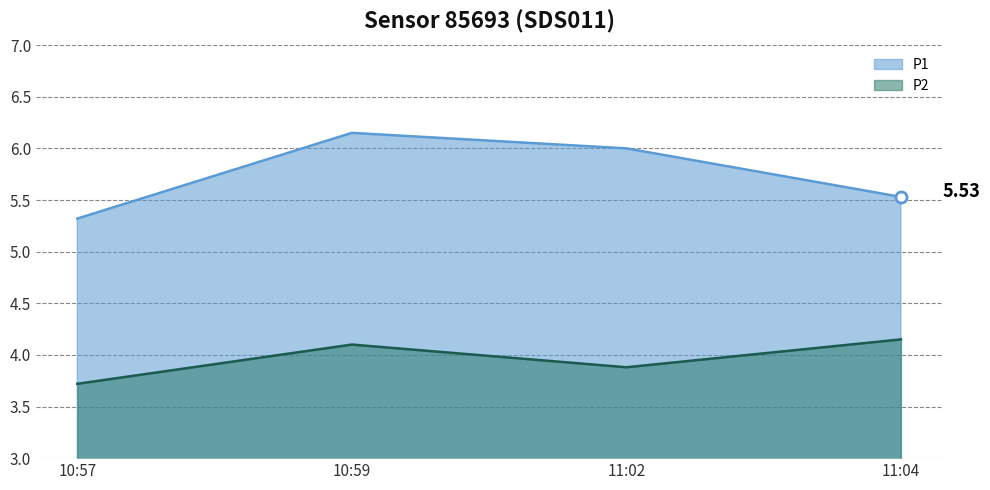

Count the number of categories in the chart.

4